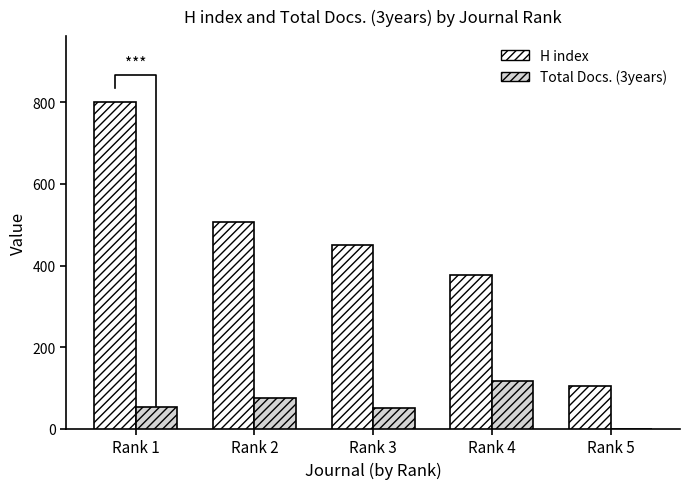

Reading right to left, extract all data points from this chart.

H index: 106	376	451	507	802
Total Docs. (3years): 0	118	52	75	53